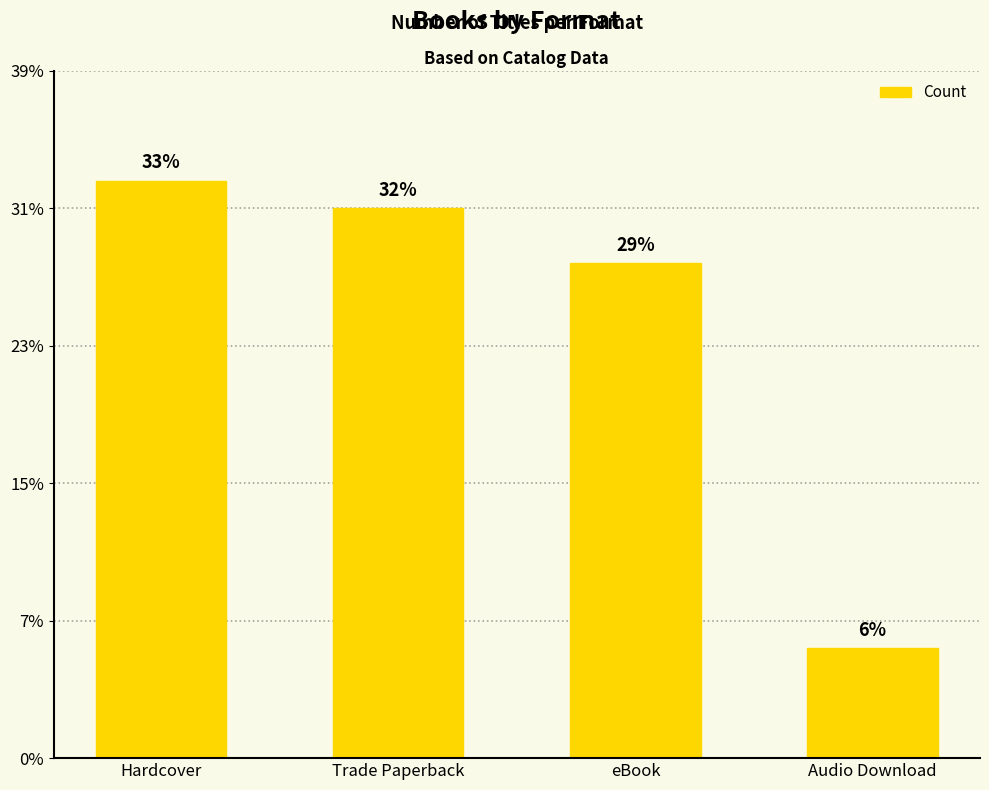

Does the chart contain stacked bars?

No